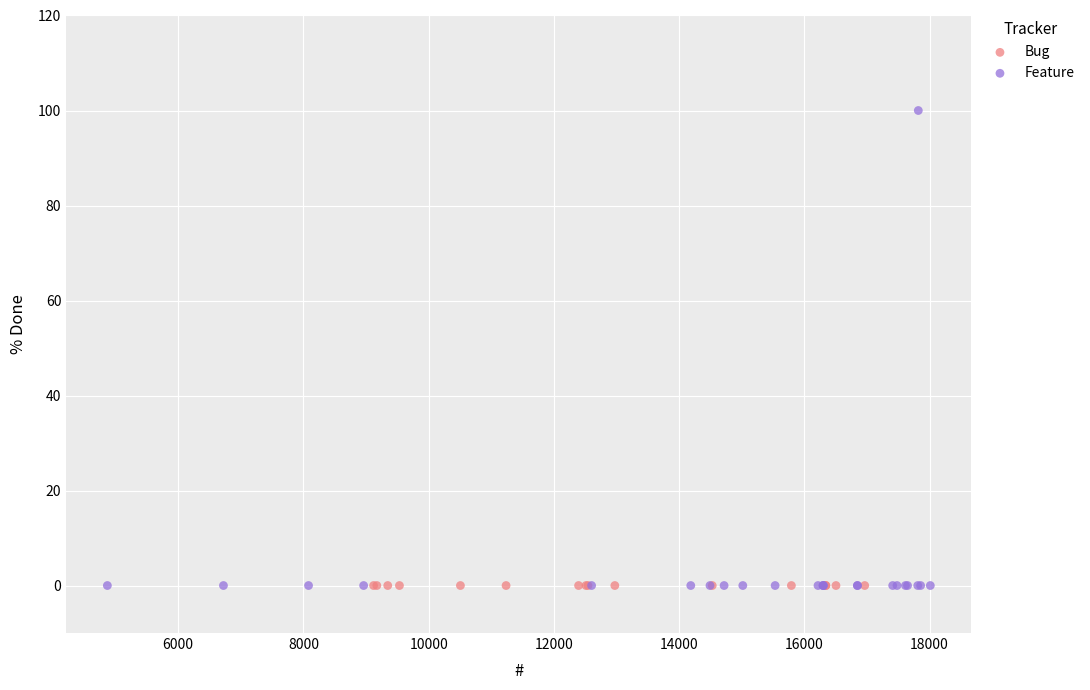

Which series contains the highest Y value?

Feature